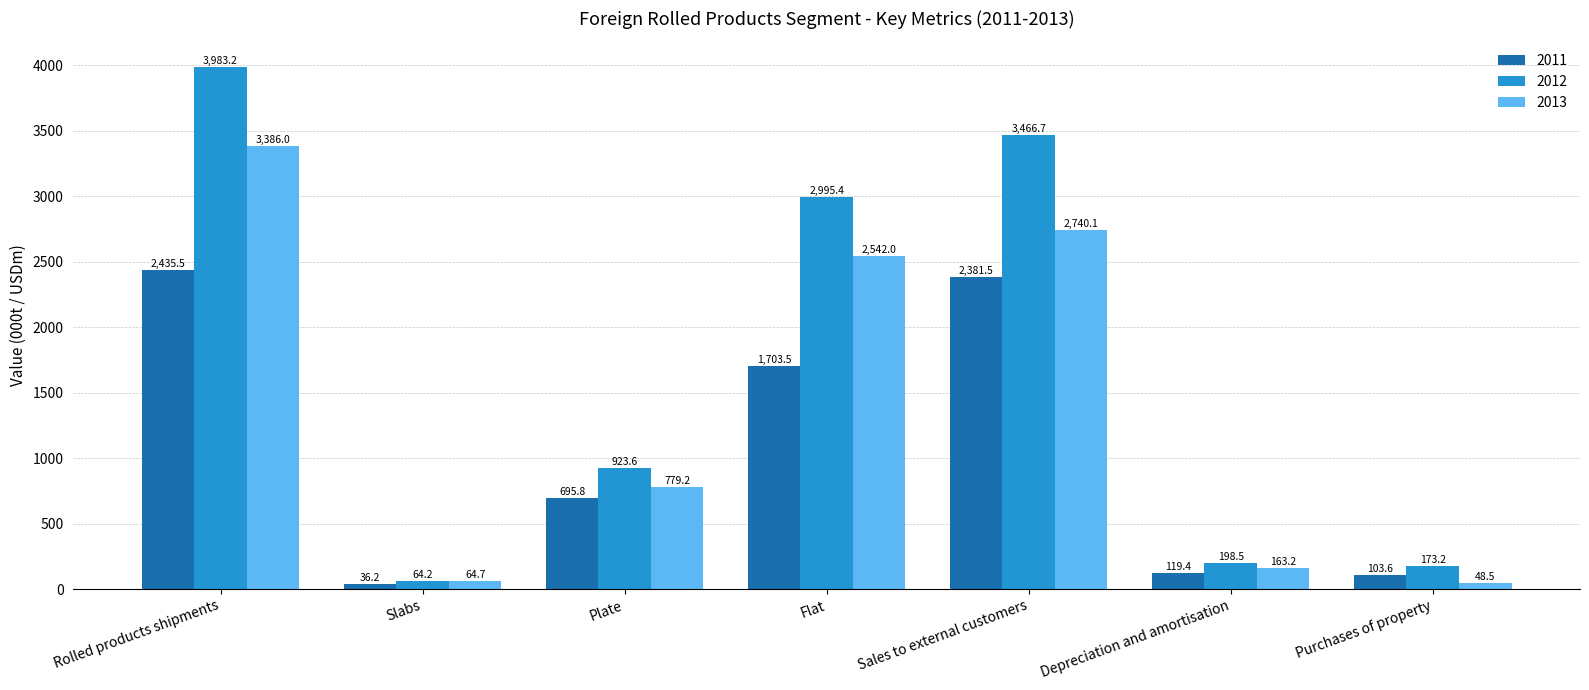

At which label does 2013 reach its minimum?

Purchases of property